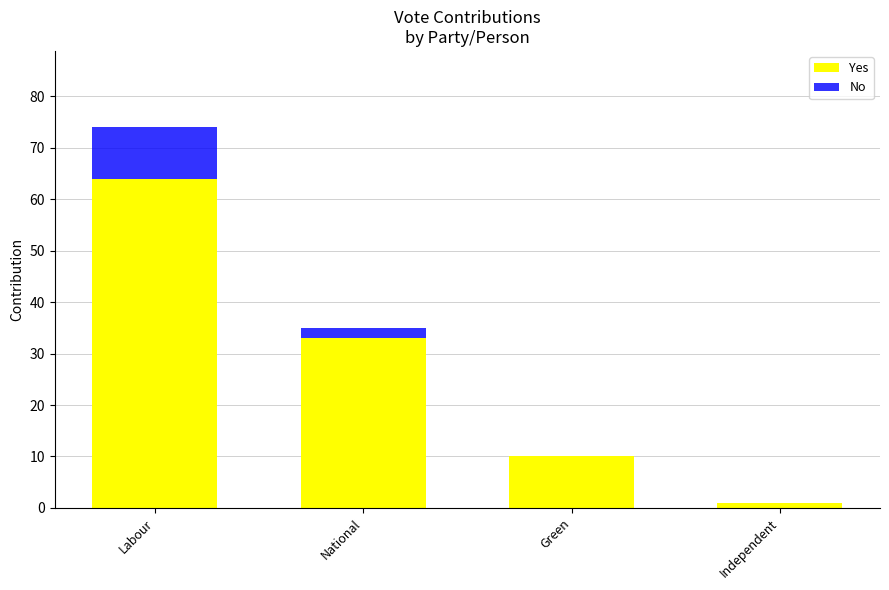

At which category is the sum across all series the highest?

Labour